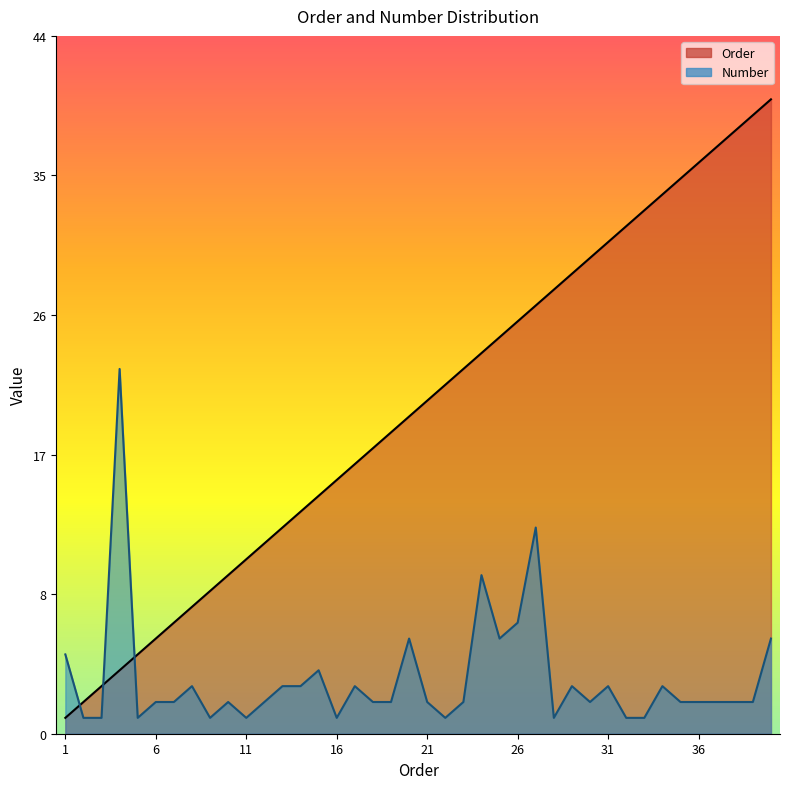

Which series ends up on top after the final intersection of Order and Number?

Order